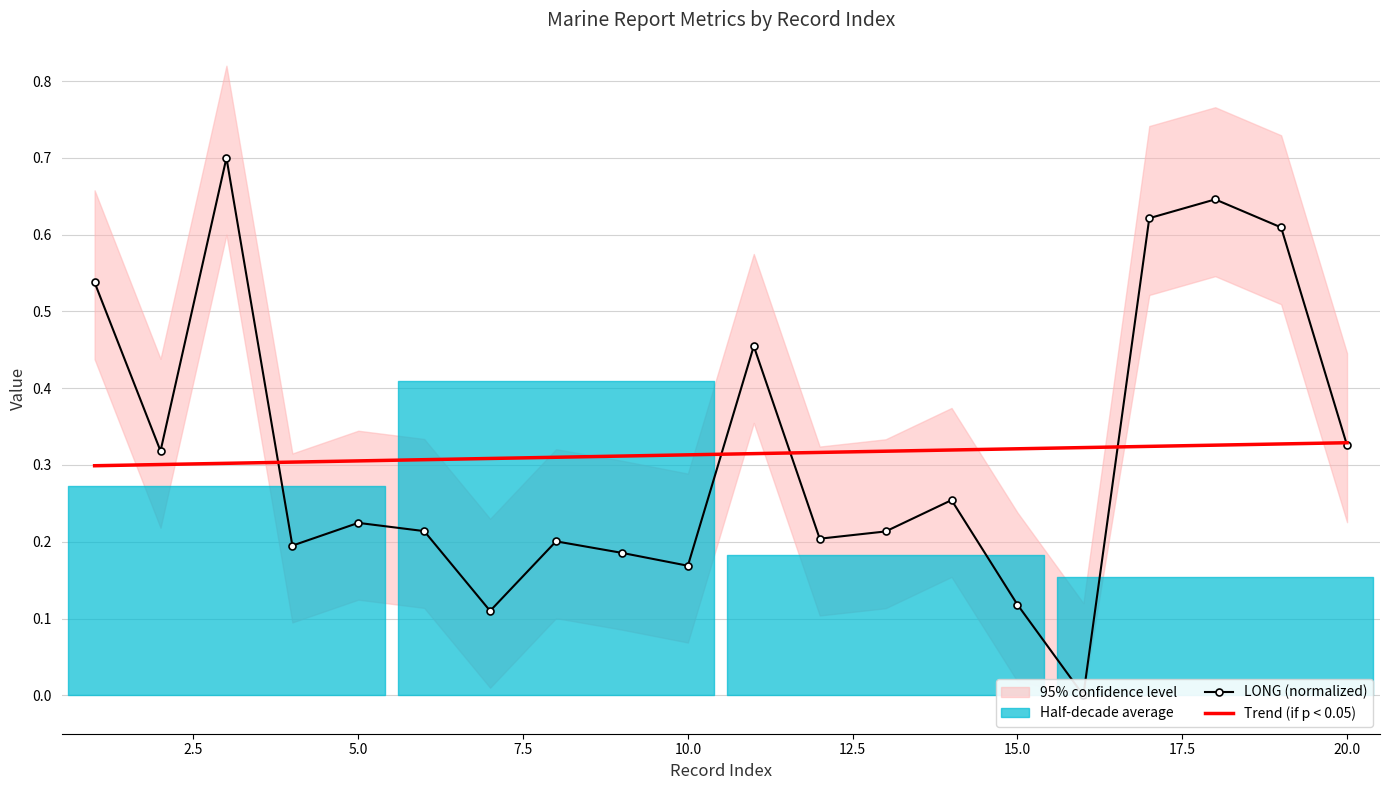

What position from the left is 15.0?

15